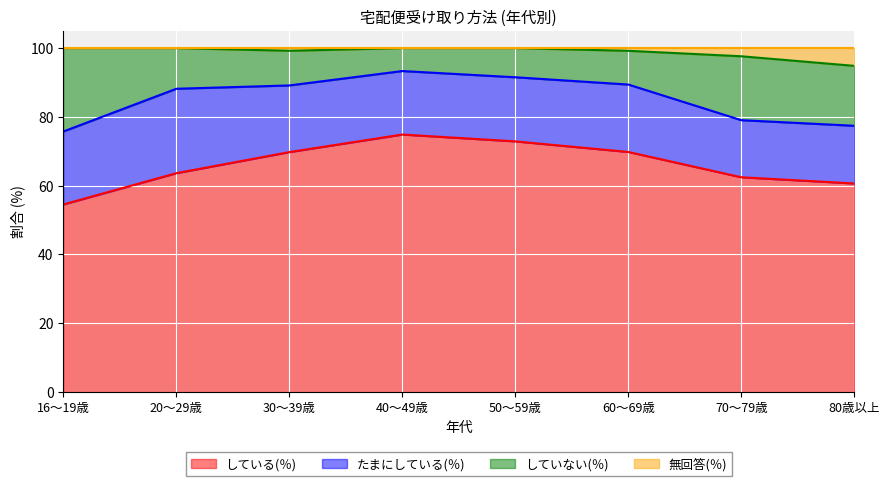

Does the chart display data point markers on the line(s)?

No